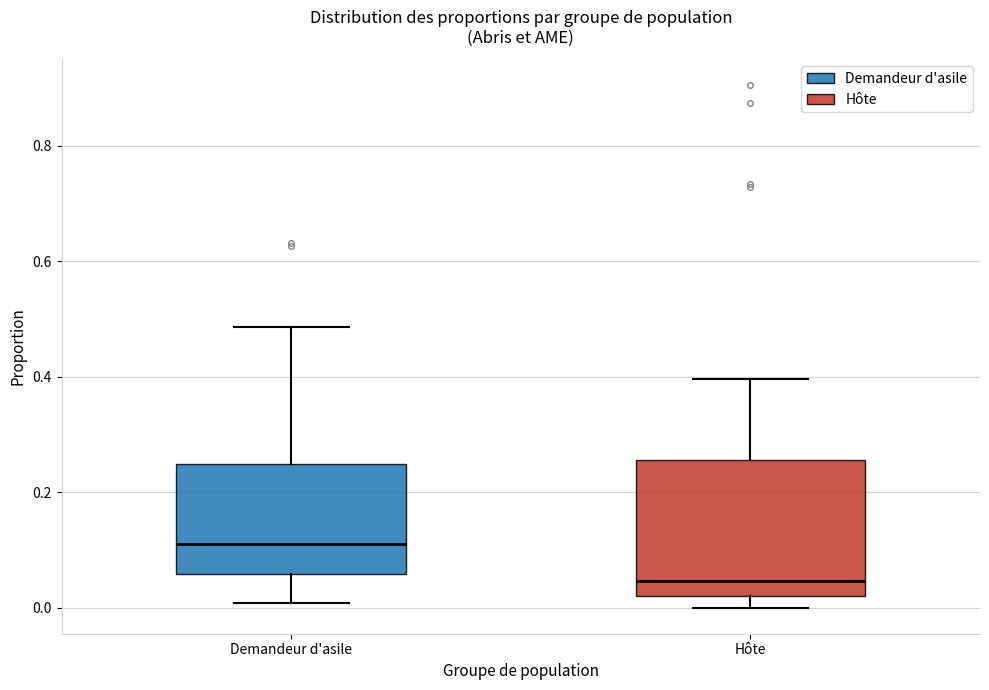

Reading left to right, read every box against the y-axis: the position of its median line, the range the box covers, and the ends of its whiskers. The values are not printed on the chart, so give them approximately, as read against the axis.

Demandeur d'asile: median 0.12, box 0.06 to 0.24, whiskers 0.00 to 0.48
Hôte: median 0.04, box 0.02 to 0.26, whiskers 0.00 to 0.40